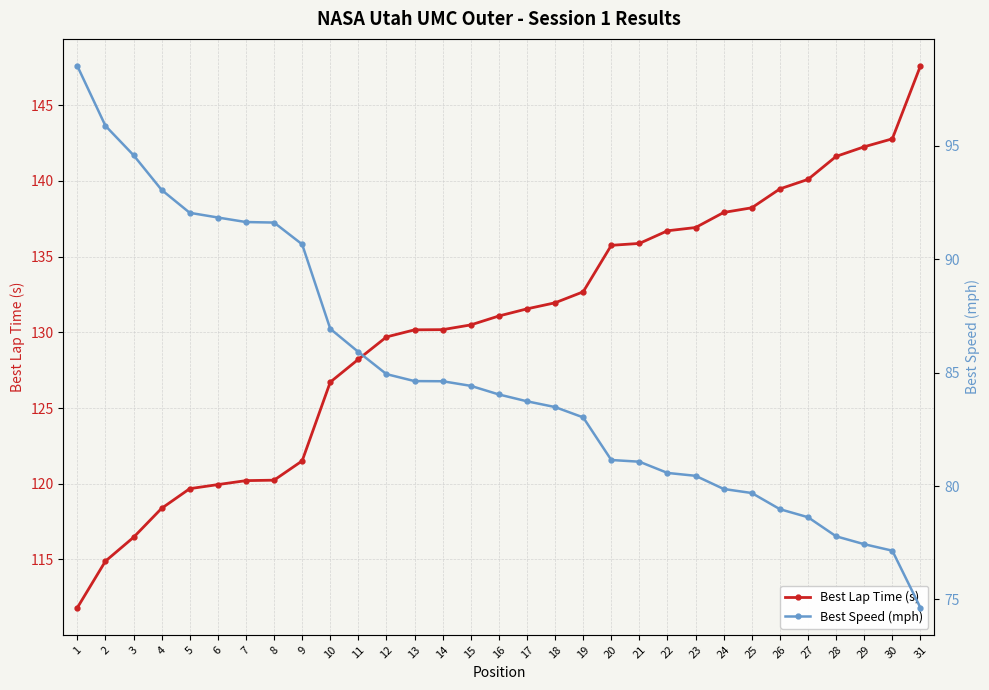

Reading right to left, what are all the values shown in this chart?

Best Lap Time (s): 31=147.6	30=142.8	29=142.3	28=141.6	27=140.1	26=139.5	25=138.2	24=137.9	23=136.9	22=136.7	21=135.9	20=135.7	19=132.7	18=132.0	17=131.6	16=131.1	15=130.5	14=130.2	13=130.2	12=129.7	11=128.2	10=126.7	9=121.5	8=120.2	7=120.2	6=119.9	5=119.7	4=118.4	3=116.5	2=114.9	1=111.8
Best Speed (mph): 31=74.6	30=77.2	29=77.4	28=77.8	27=78.6	26=79.0	25=79.7	24=79.9	23=80.5	22=80.6	21=81.1	20=81.2	19=83.0	18=83.5	17=83.7	16=84.0	15=84.4	14=84.6	13=84.6	12=84.9	11=85.9	10=86.9	9=90.7	8=91.6	7=91.6	6=91.8	5=92.1	4=93.1	3=94.6	2=95.9	1=98.5